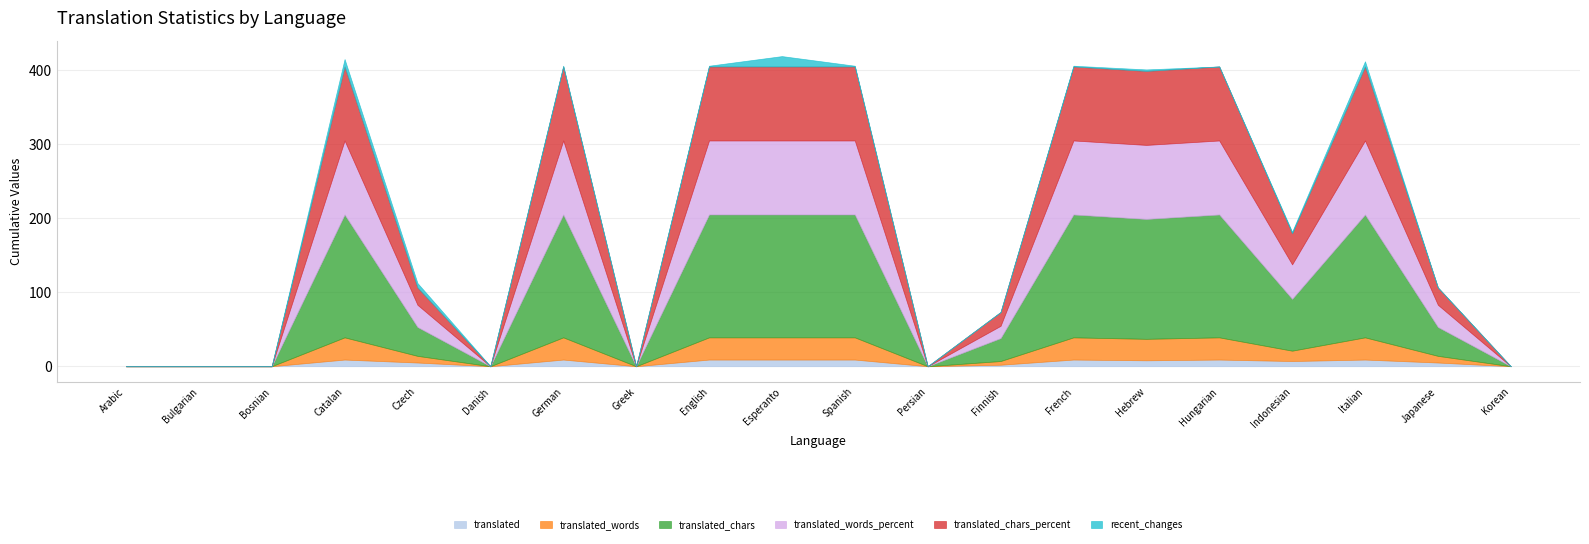

In translated_chars_percent, how many points are lower than both neighbors (excluding endpoints)?

4